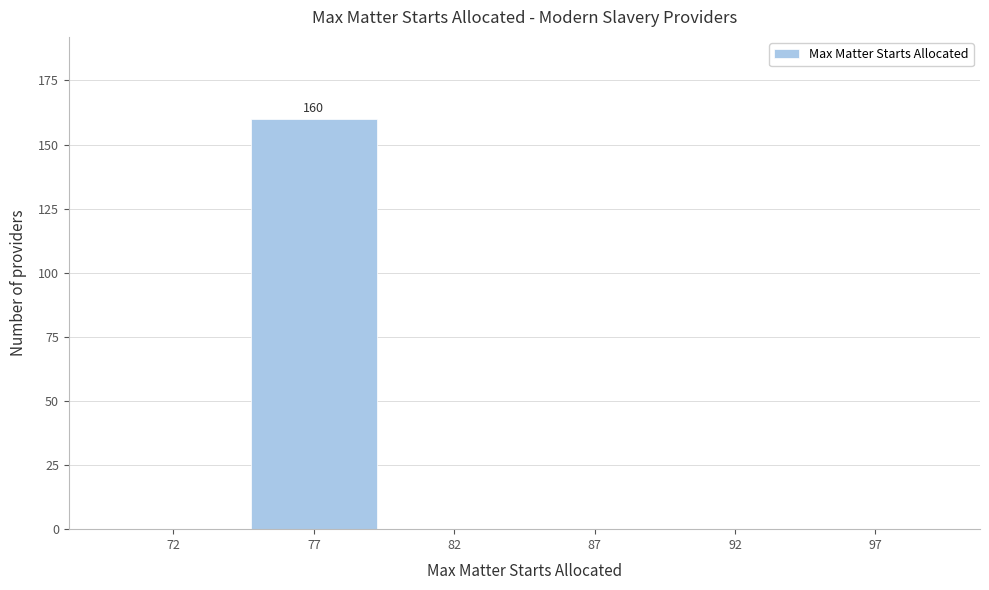

Reading left to right, what are all the values shown in this chart?

72=0	77=160	82=0	87=0	92=0	97=0